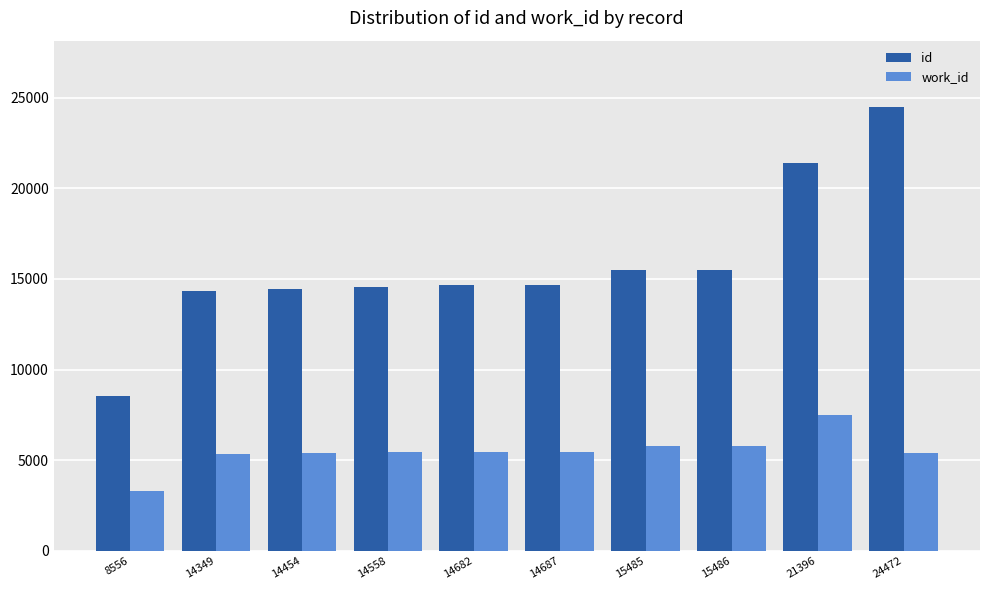

What is the difference between the id values at 14349 and 8556?

5793